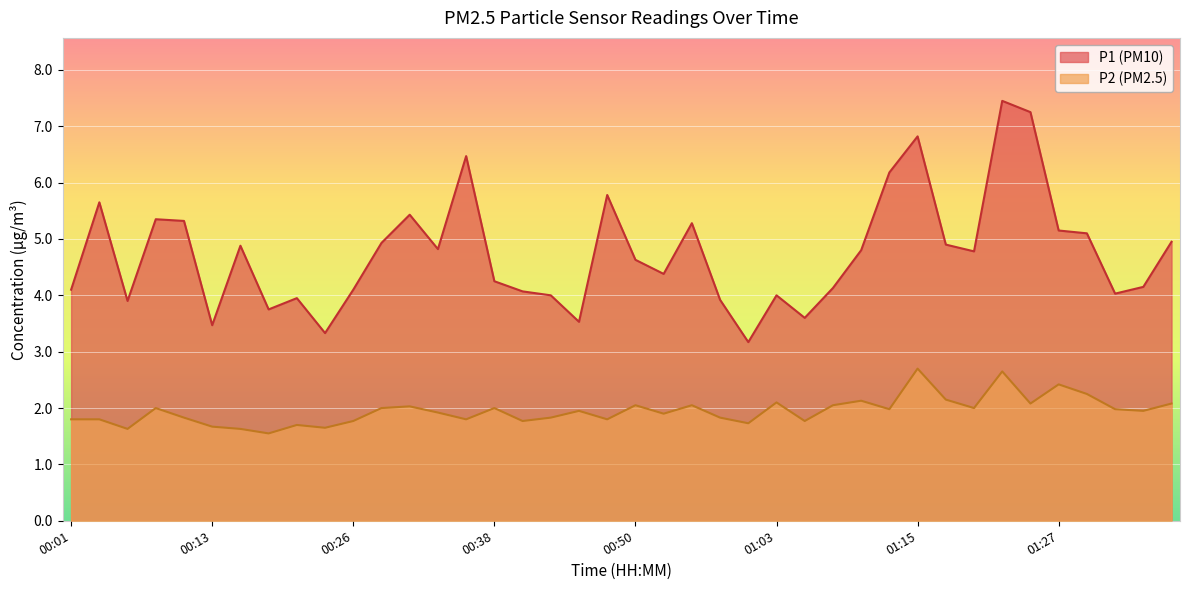

Where is P2 nearest to the value 2?

00:09